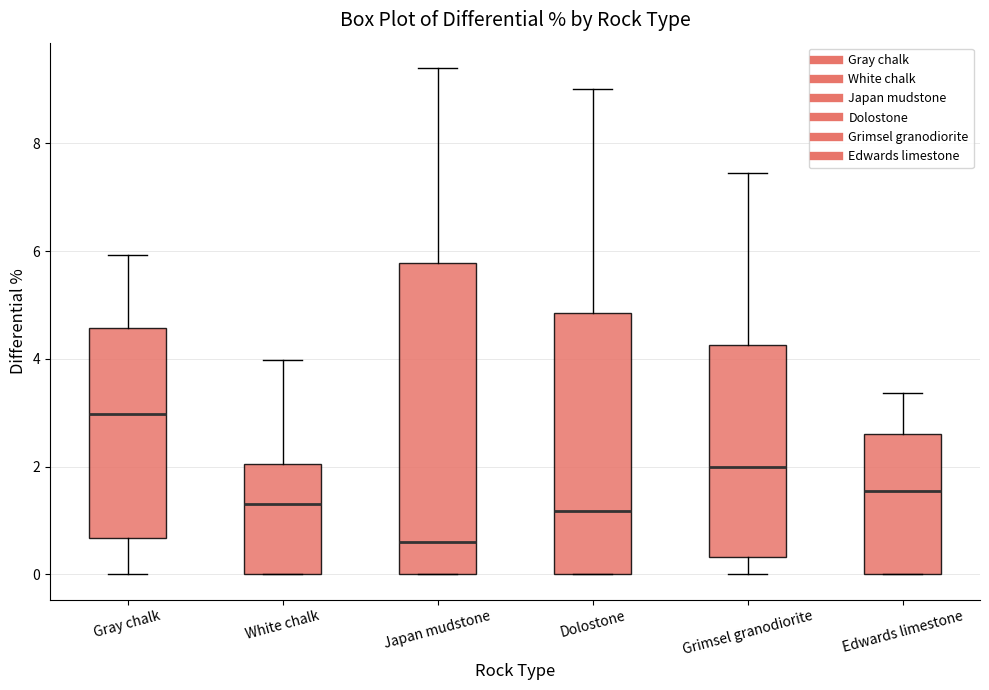

Reading left to right, read every box against the y-axis: the position of its median line, the range the box covers, and the ends of its whiskers. The values are not printed on the chart, so give them approximately, as read against the axis.

Gray chalk: median 3.0, box 0.6 to 4.6, whiskers 0.0 to 6.0
White chalk: median 1.4, box 0.0 to 2.0, whiskers 0.0 to 4.0
Japan mudstone: median 0.6, box 0.0 to 5.8, whiskers 0.0 to 9.4
Dolostone: median 1.2, box 0.0 to 4.8, whiskers 0.0 to 9.0
Grimsel granodiorite: median 2.0, box 0.4 to 4.2, whiskers 0.0 to 7.4
Edwards limestone: median 1.6, box 0.0 to 2.6, whiskers 0.0 to 3.4